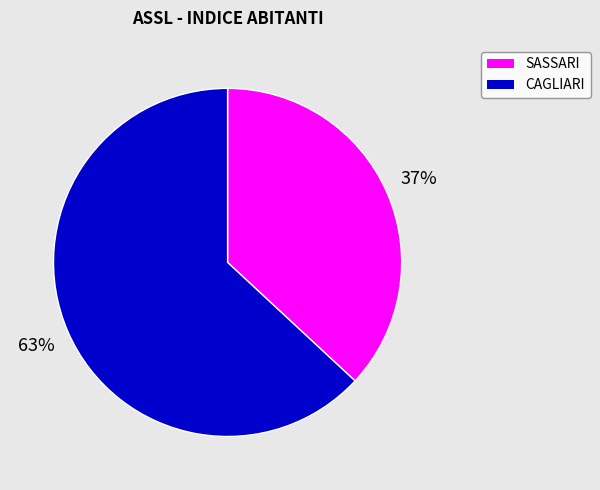

To the nearest percent, what is the average slice percentage?

50%